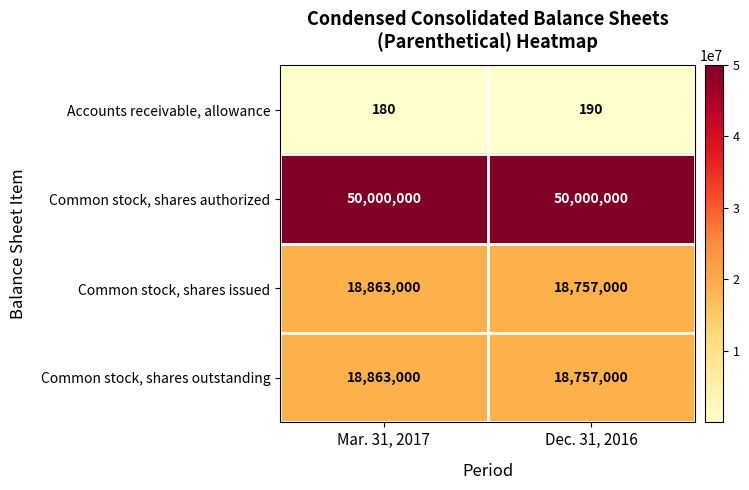

What is the difference between the highest and lowest values at Mar. 31, 2017?

49999820